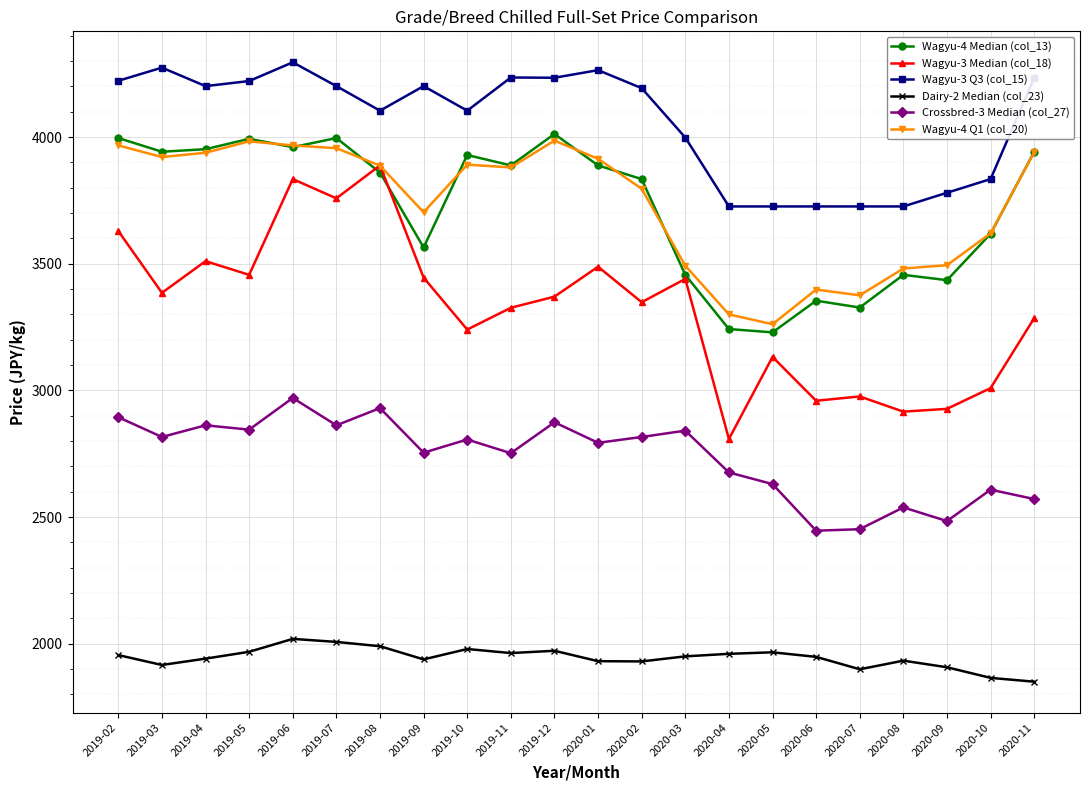

What are all the series names shown in the legend?

Wagyu-4 Median (col_13), Wagyu-3 Median (col_18), Wagyu-3 Q3 (col_15), Dairy-2 Median (col_23), Crossbred-3 Median (col_27), Wagyu-4 Q1 (col_20)